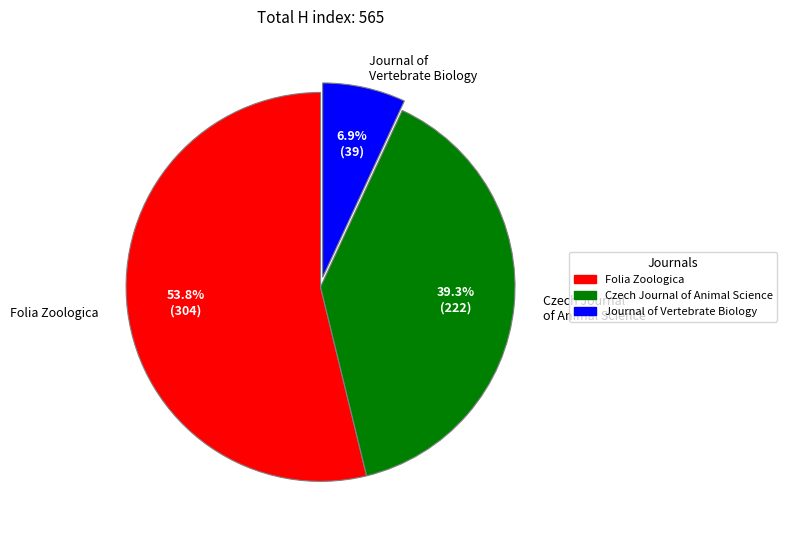

To the nearest percent, what is the difference between the Journal of Vertebrate Biology and Folia Zoologica slice percentages?

47%